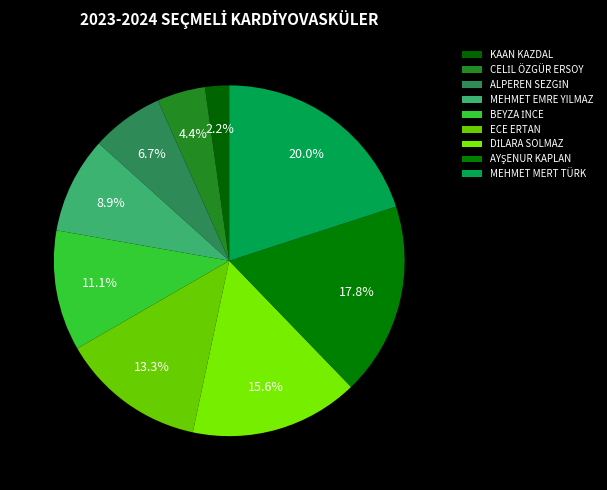

Count the number of slices in the pie.

9